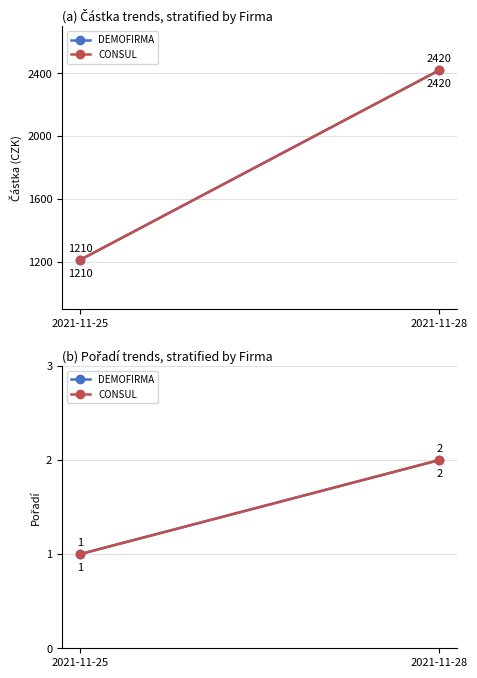

What are all the series names shown in the legend?

DEMOFIRMA, CONSUL